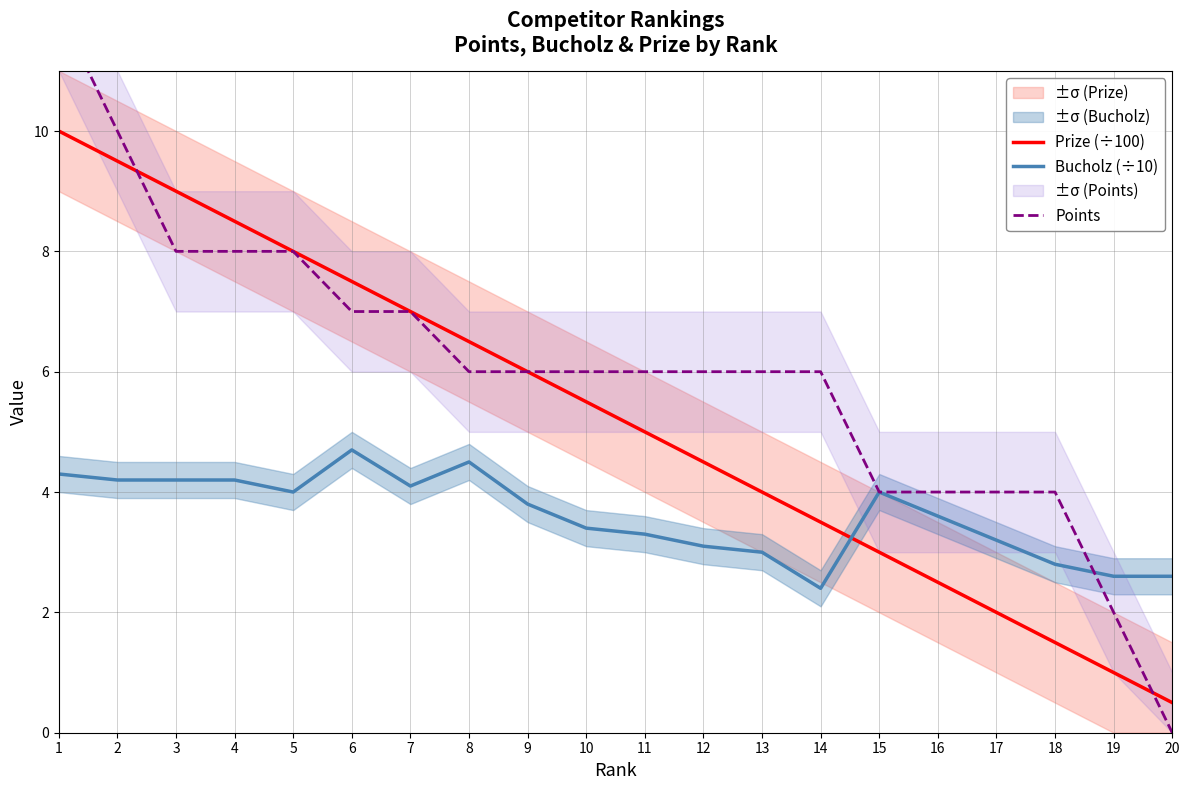

At 6, list the series in order from largest to smallest.

Prize (÷100), Points, Bucholz (÷10)